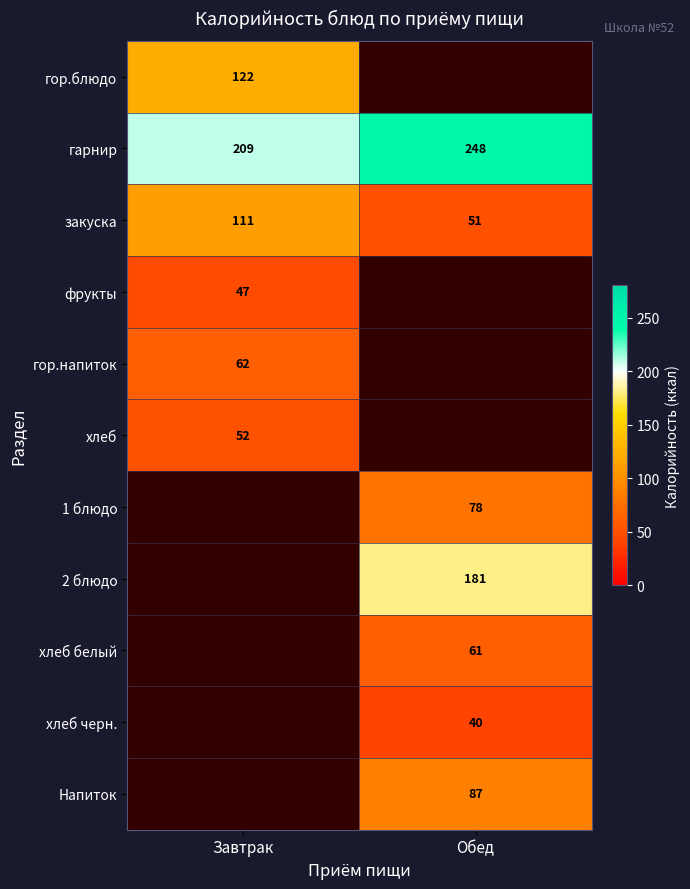

At which label does гарнир reach its minimum?

Завтрак